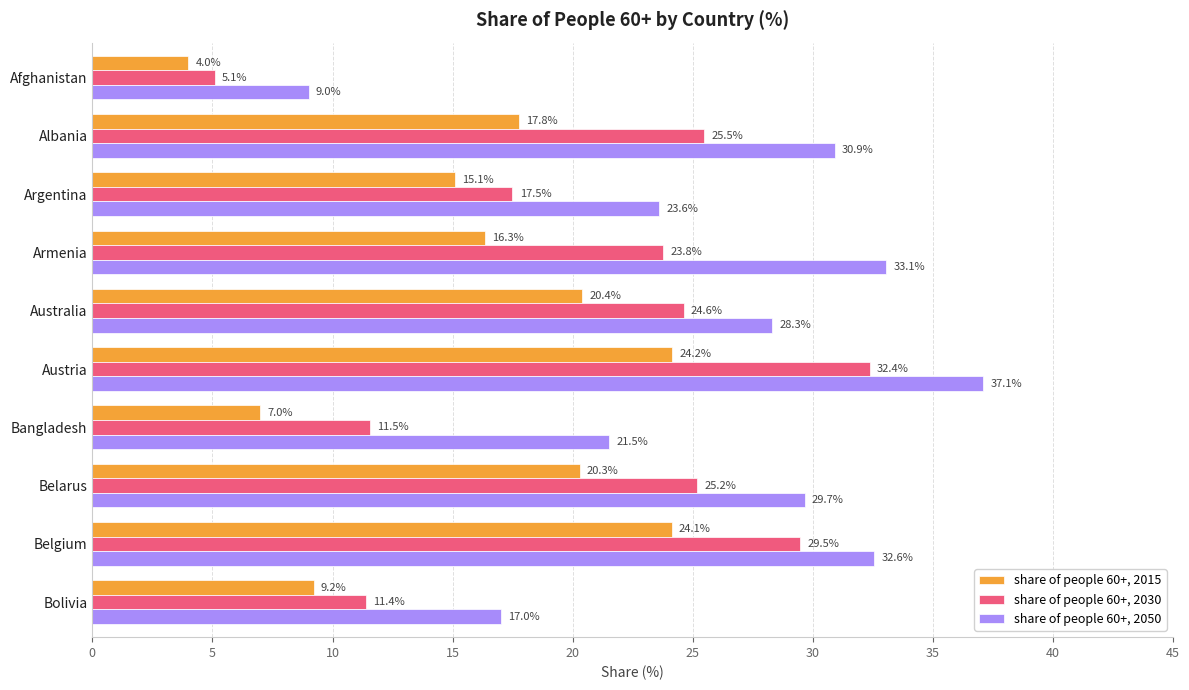

At which label is share of people 60+, 2015 closest to 14?

Argentina